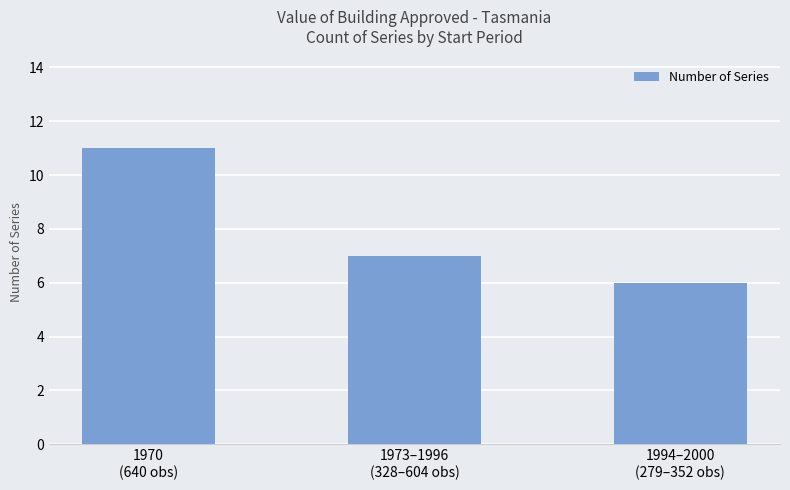

The value at 1973–1996
(328–604 obs) is 7. True or false?

True